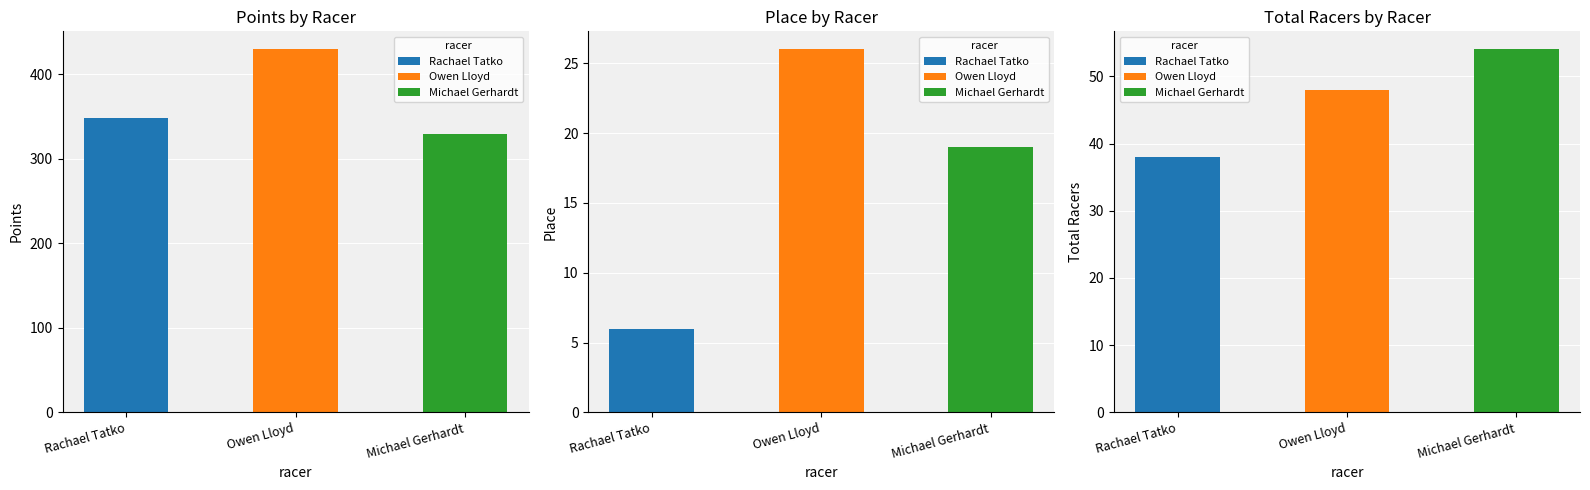

Which series has the largest range (max minus min)?

Points